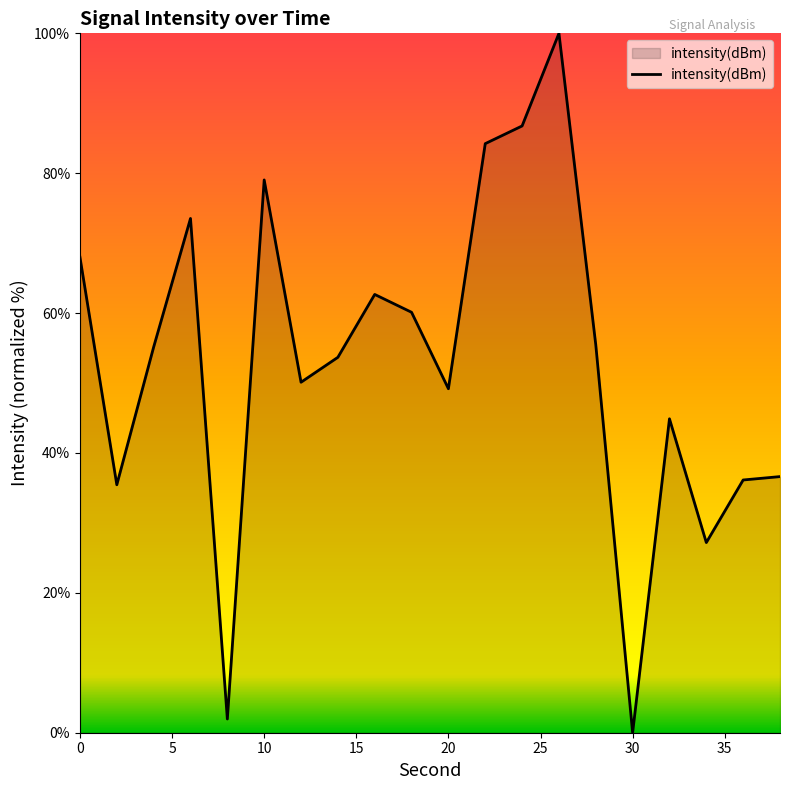

What is the difference between the maximum and minimum values?

100.0